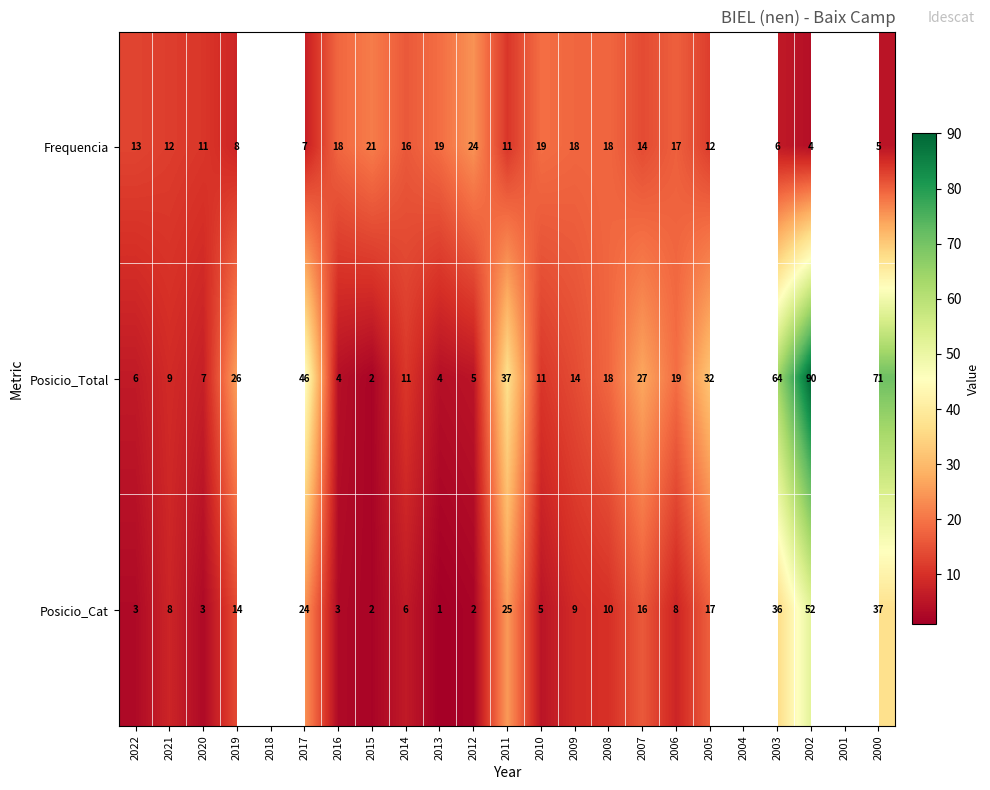

How many distinct data groups are displayed?

3